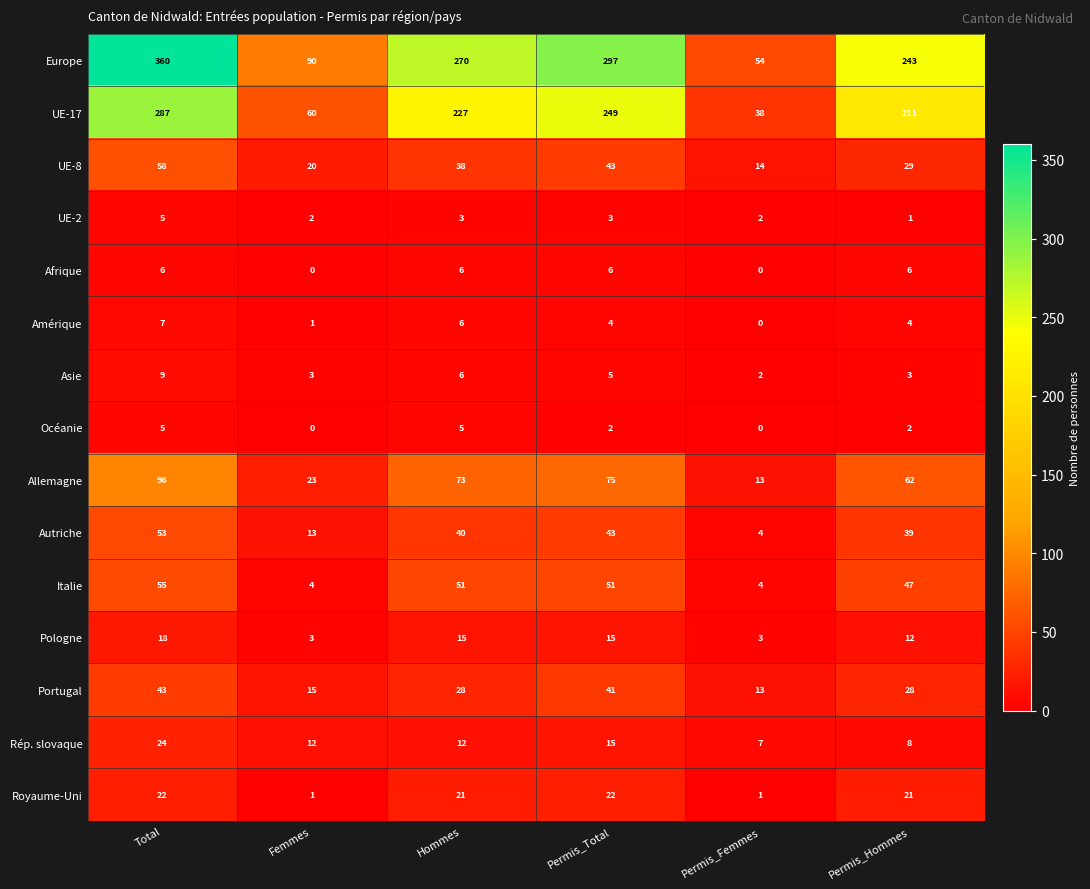

At which label is Autriche closest to 28?

Permis_Hommes